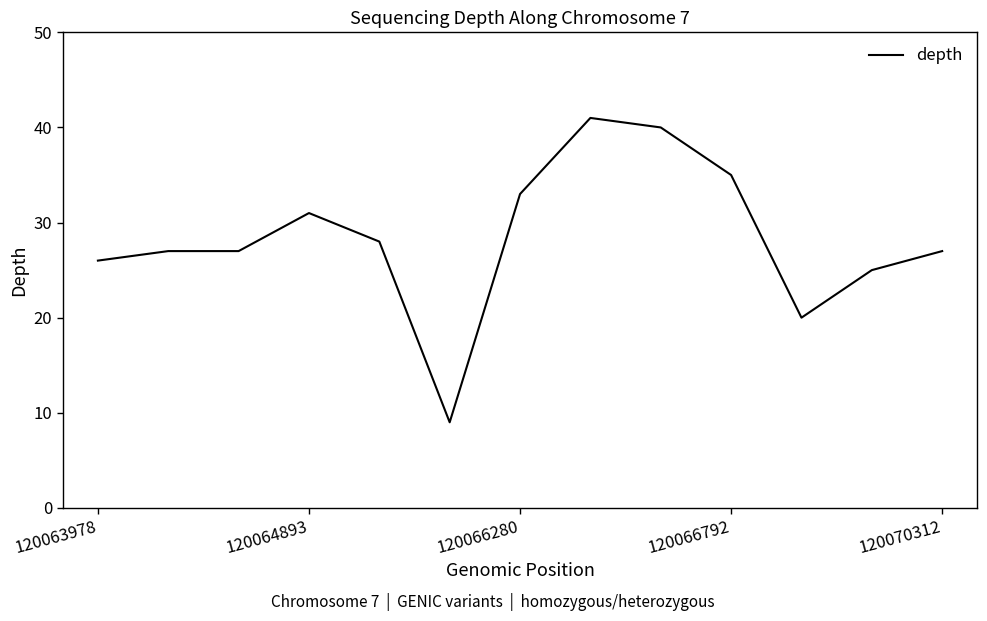

What is the minimum value shown in the chart?

9